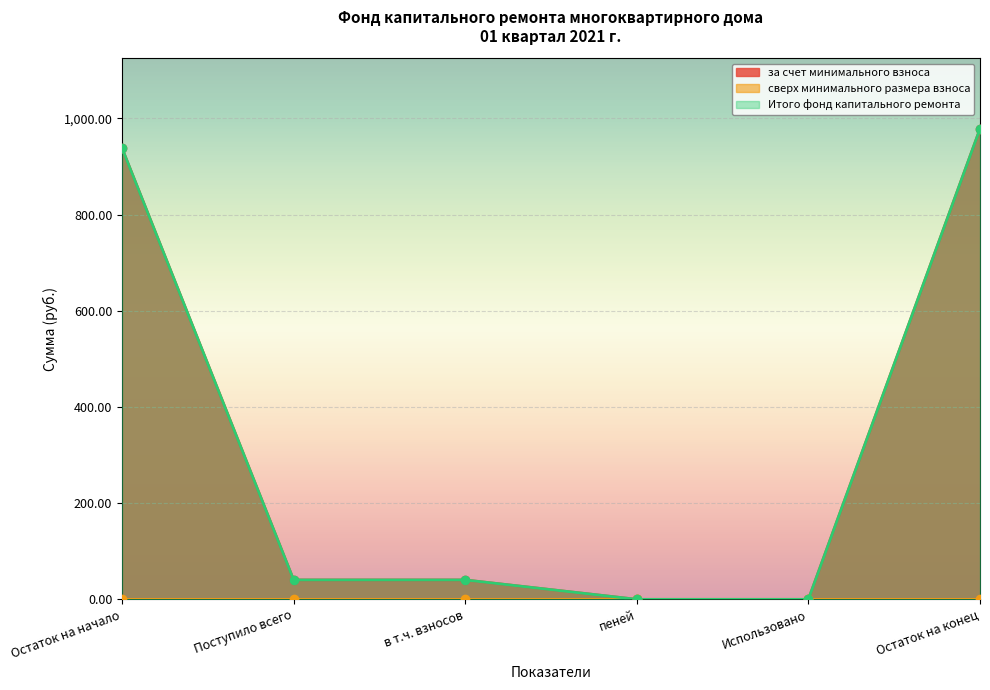

At which category is the sum across all series the highest?

Остаток на конец